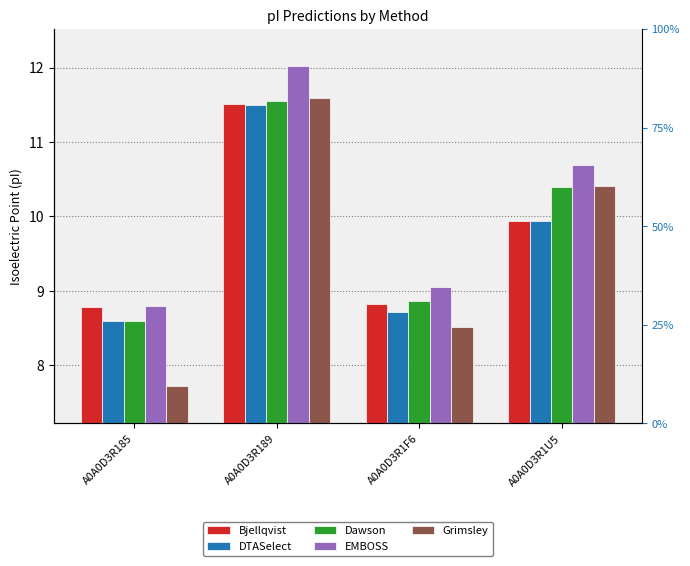

At which label does EMBOSS first exceed 10?

A0A0D3R189